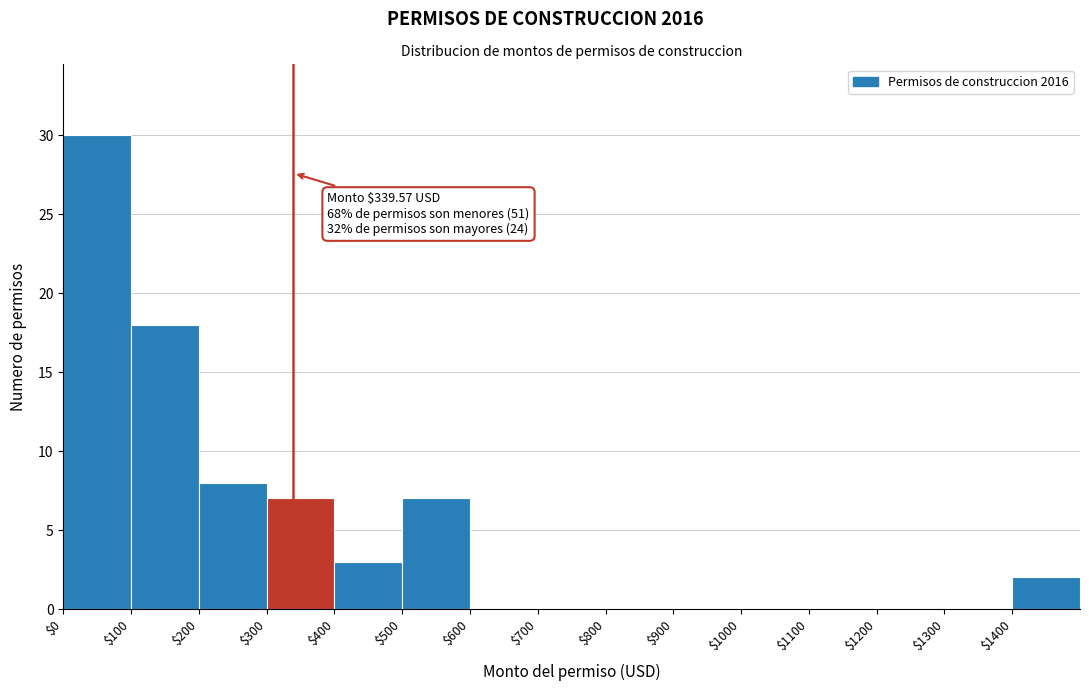

Which range on the x-axis has the tallest bar?

0 to 100